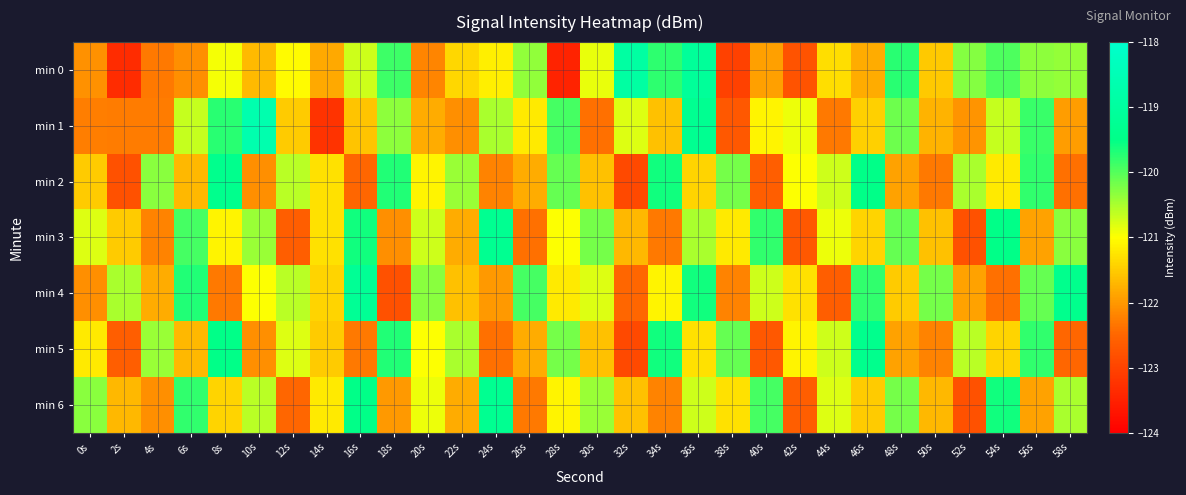

Which series has the largest total across all categories?

min 4